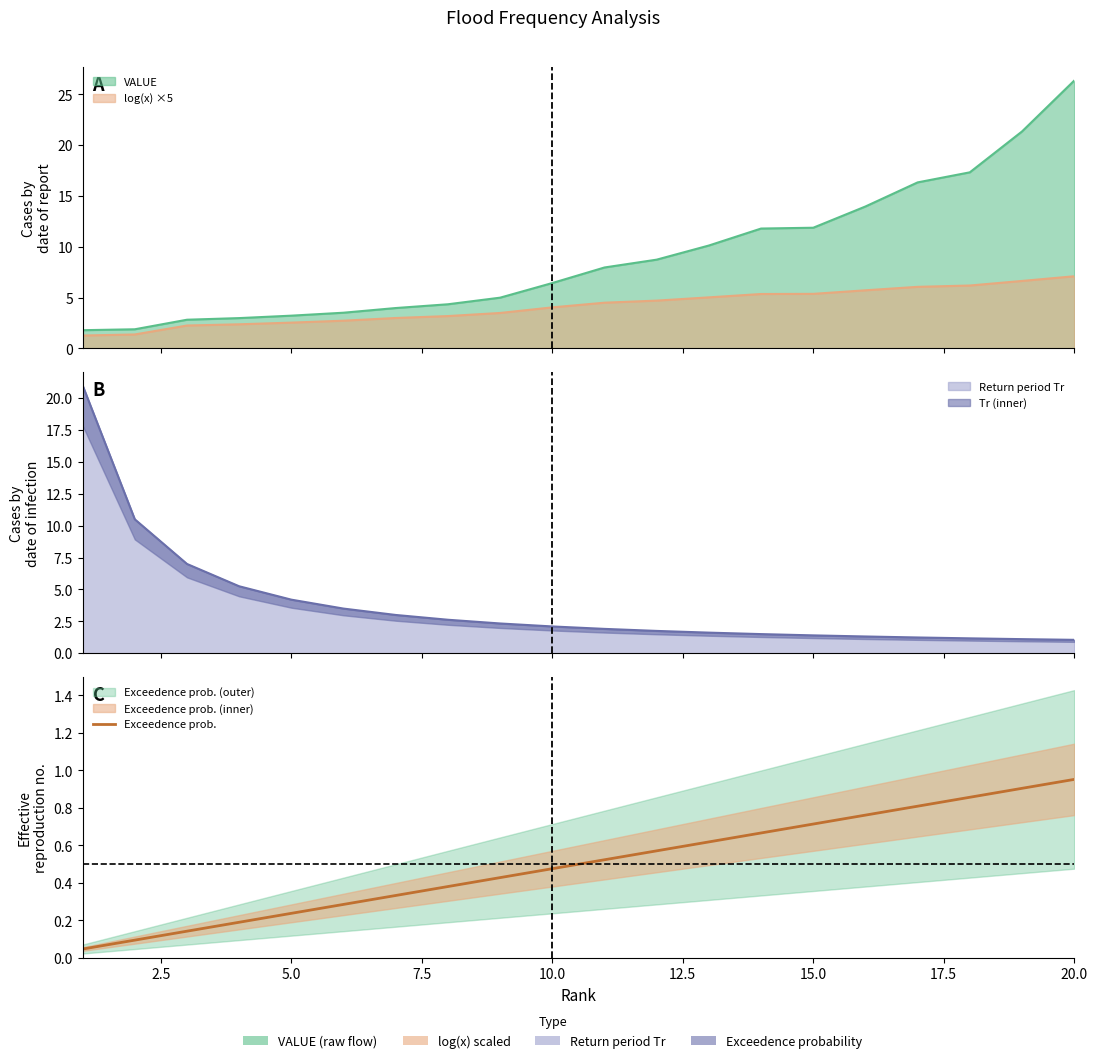

Is it true that the value at 5.0 is 0.2?

False